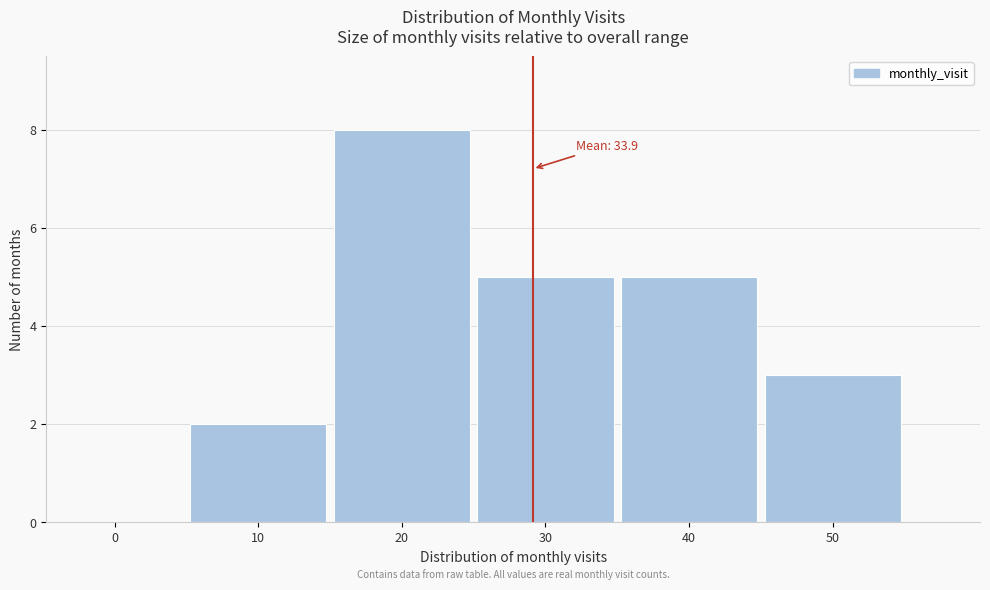

Reading left to right, list all the values displayed in this chart.

0=0	10=2	20=8	30=5	40=5	50=3